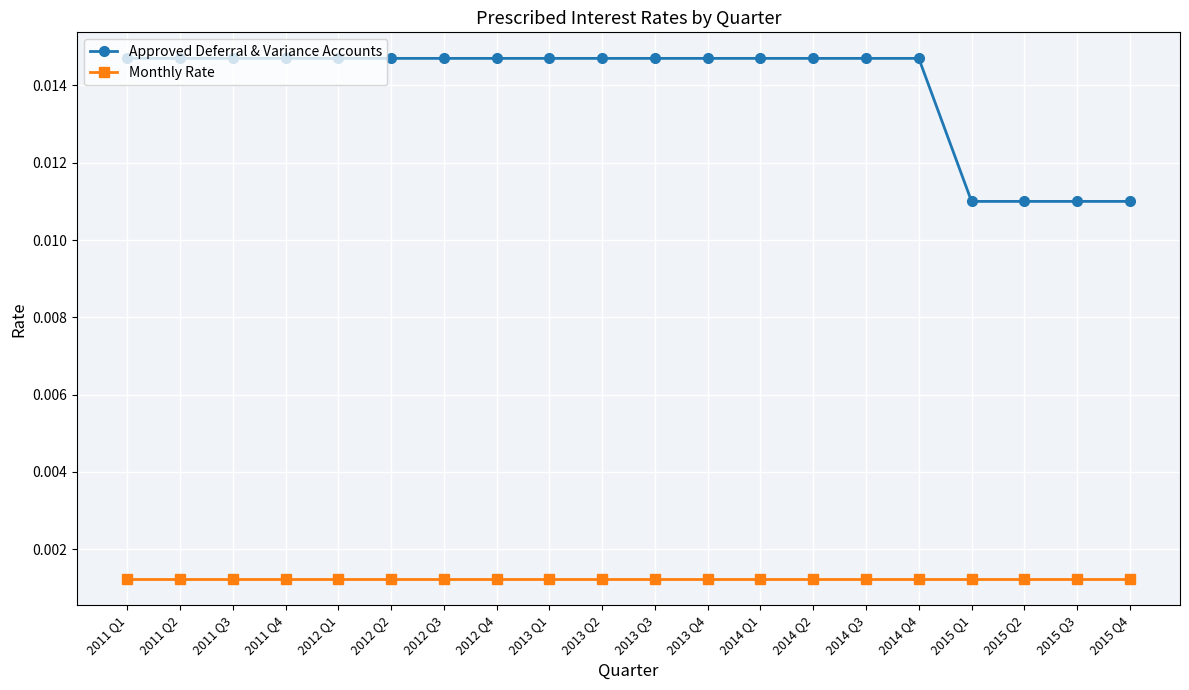

What position from the right is 2015 Q4?

1